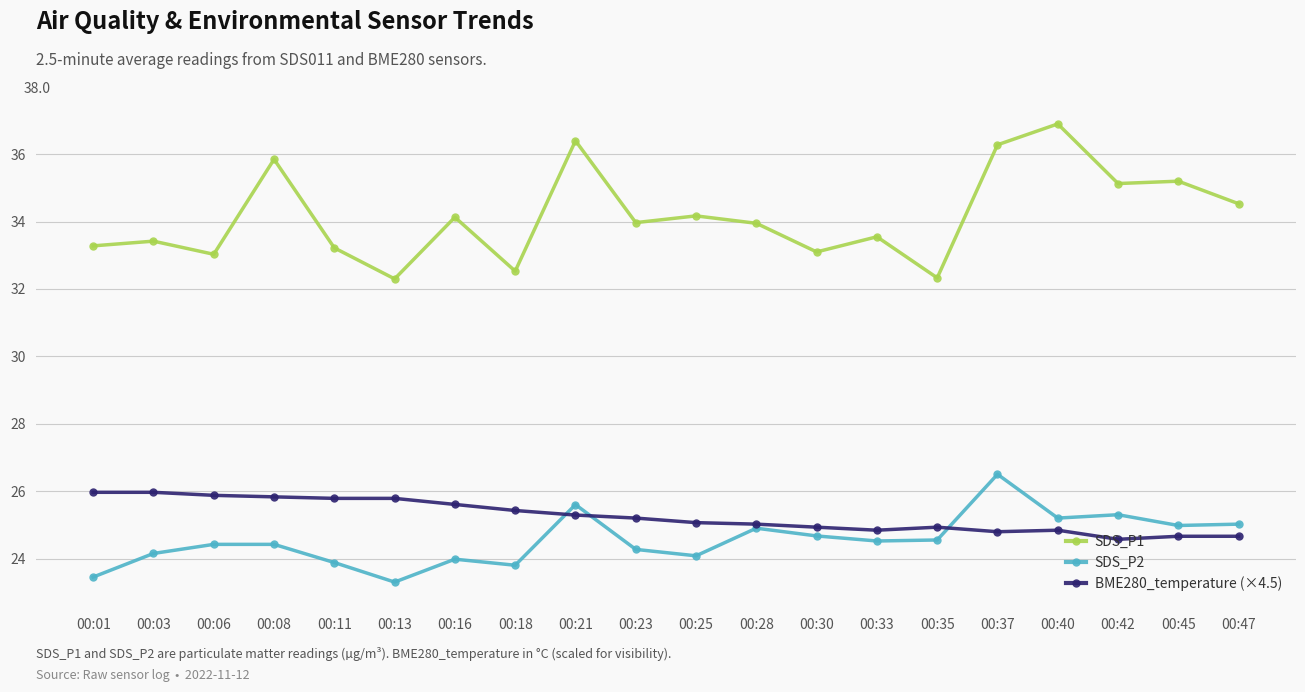

At 00:06, list the series in order from smallest to largest.

SDS_P2, BME280_temperature (×4.5), SDS_P1